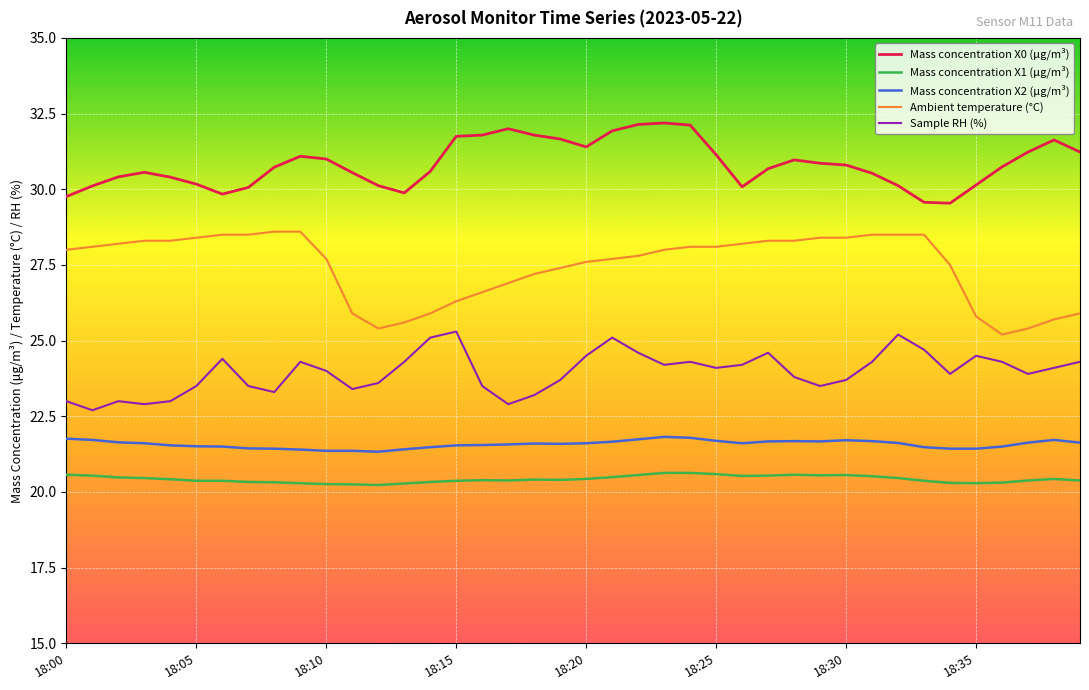

What is the minimum value for Mass concentration X1 (μg/m³)?

20.2